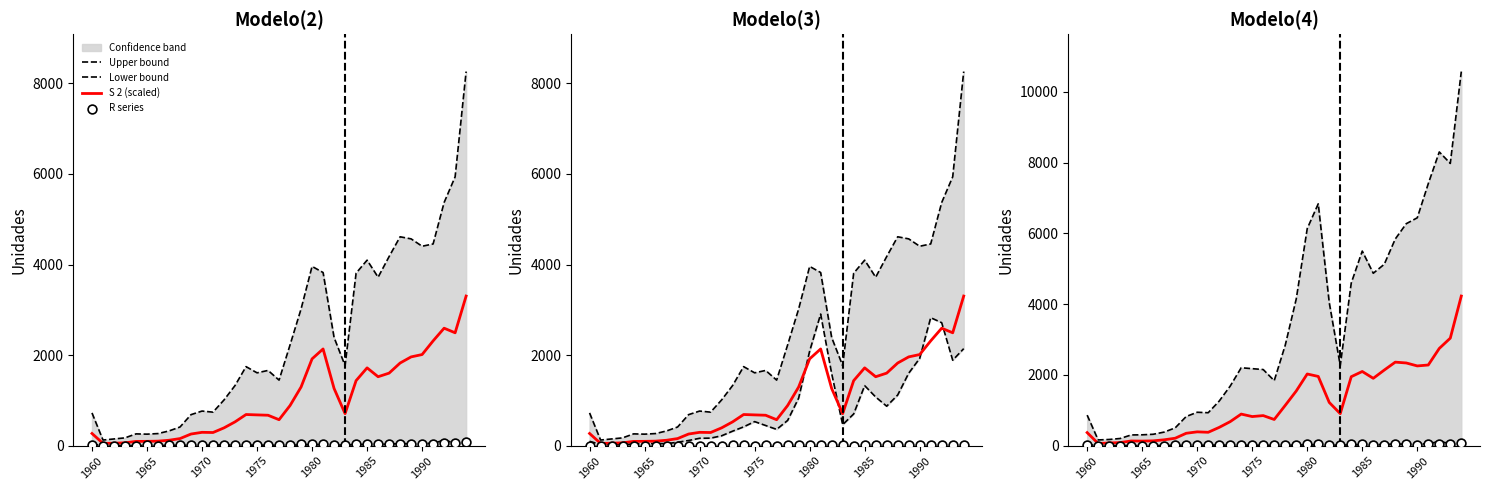

Which series has the largest total across all categories?

Upper bound